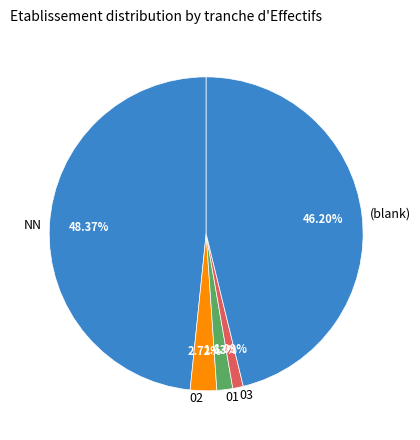

What percentage is NOT represented by 01?

98.4%